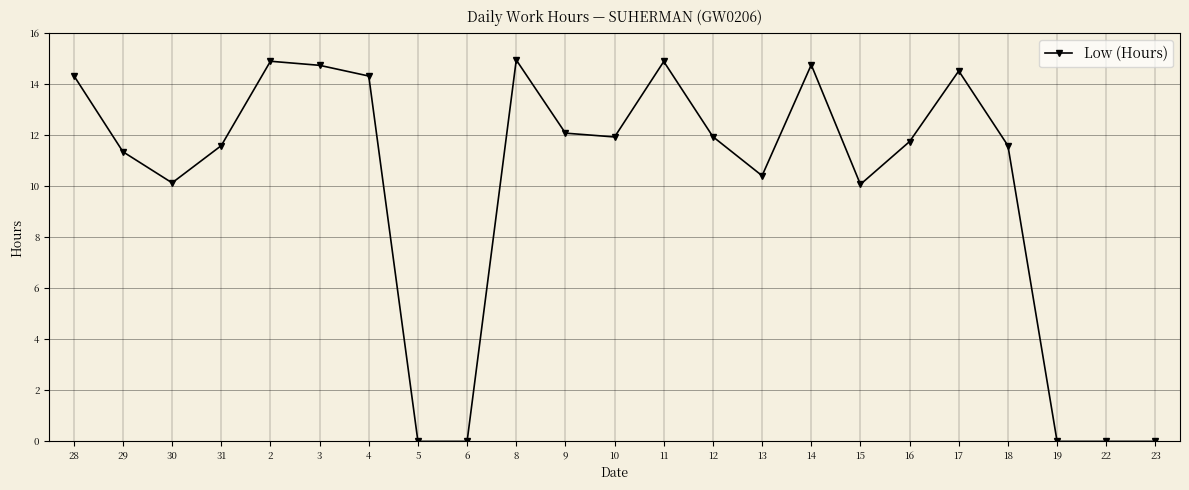

At which category does the data reach its first local valley?

30